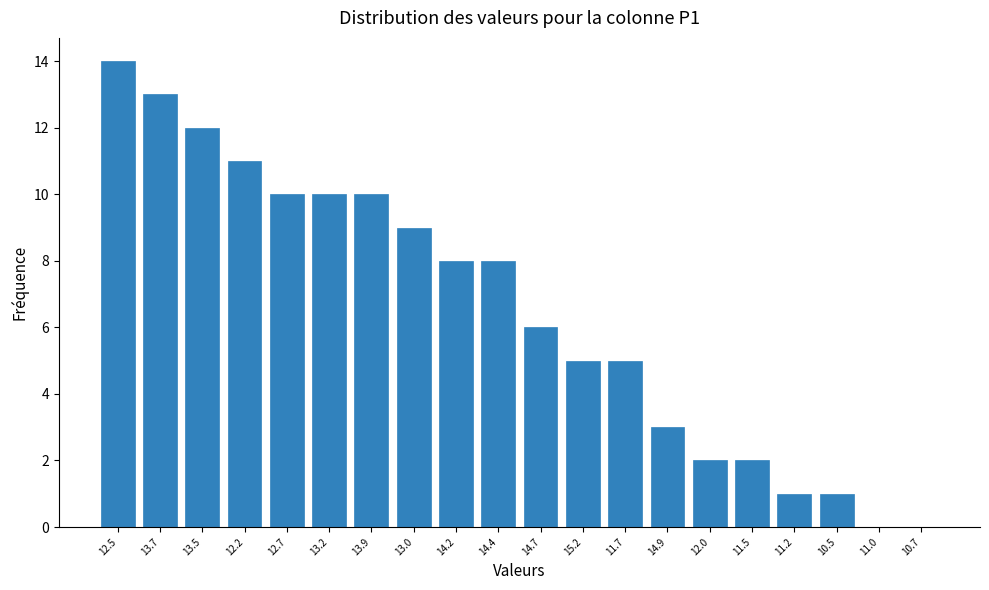

Reading left to right, transcribe all the data shown in this chart.

12.5=14	13.7=13	13.5=12	12.2=11	12.7=10	13.2=10	13.9=10	13.0=9	14.2=8	14.4=8	14.7=6	15.2=5	11.7=5	14.9=3	12.0=2	11.5=2	11.2=1	10.5=1	11.0=0	10.7=0